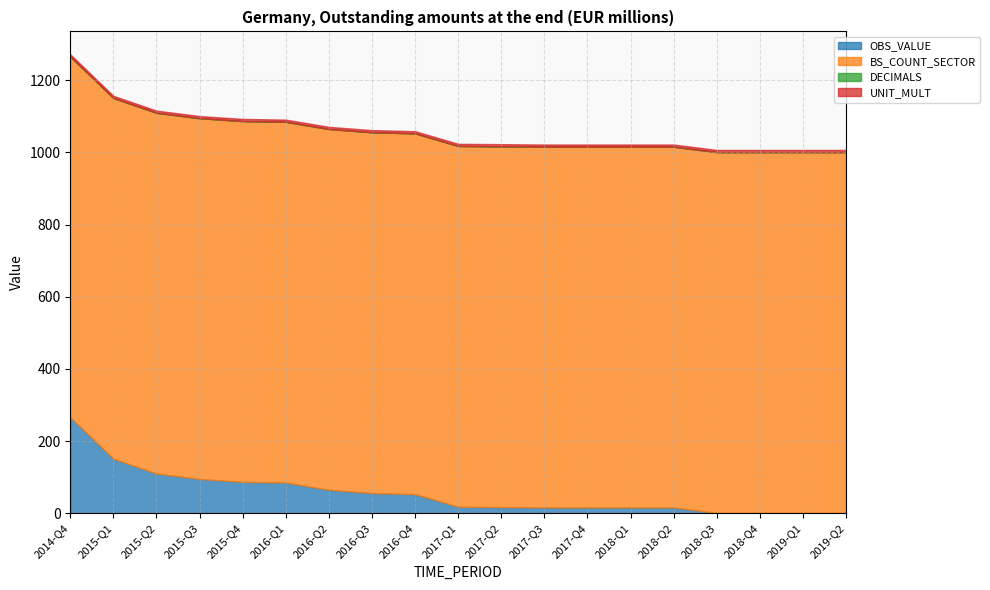

Rank the categories by BS_COUNT_SECTOR value from highest to lowest.

2014-Q4, 2015-Q1, 2015-Q2, 2015-Q3, 2015-Q4, 2016-Q1, 2016-Q2, 2016-Q3, 2016-Q4, 2017-Q1, 2017-Q2, 2017-Q3, 2017-Q4, 2018-Q1, 2018-Q2, 2018-Q3, 2018-Q4, 2019-Q1, 2019-Q2